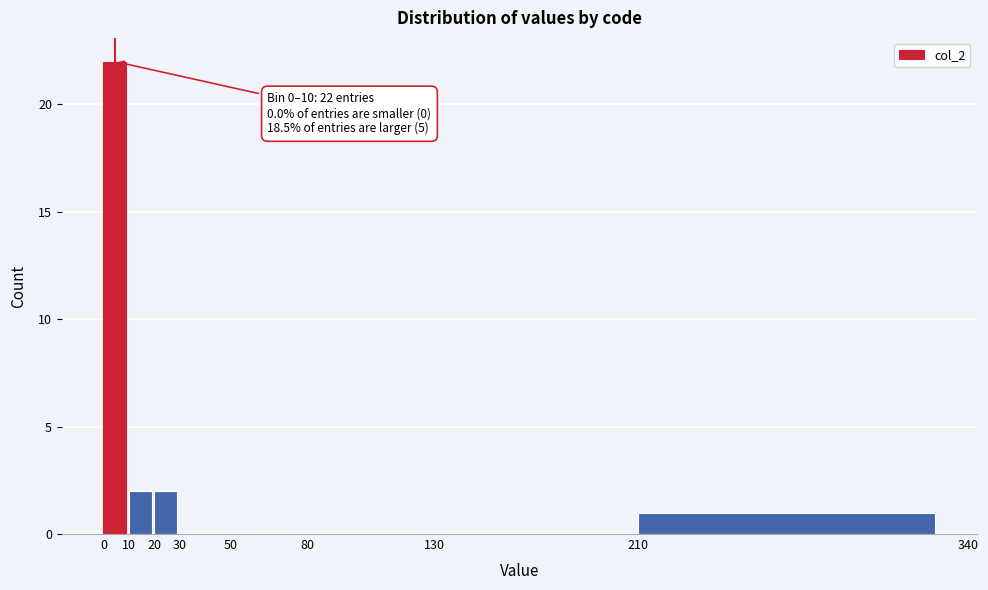

Which range on the x-axis has the tallest bar?

0 to 10